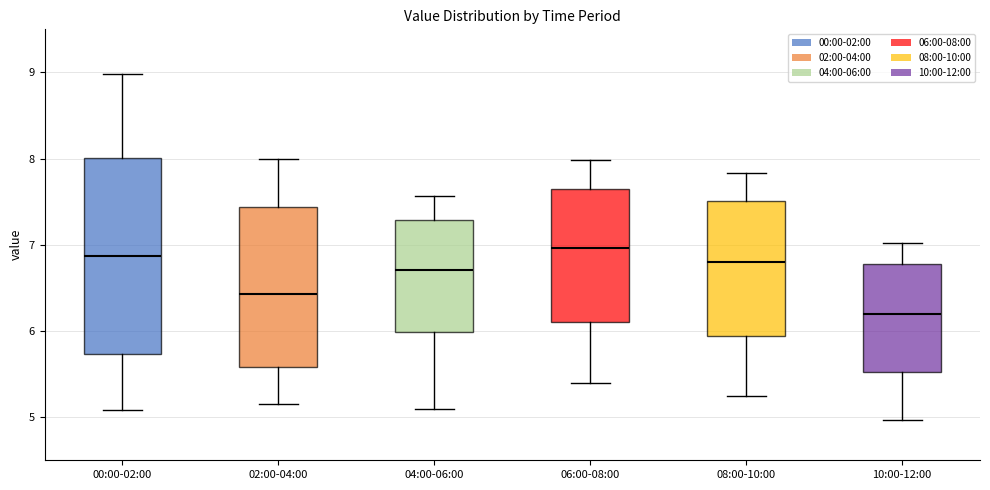

Where is the lower edge of the box for 02:00-04:00 on the y-axis? The values are not printed on the chart, so give them approximately, as read against the axis.

5.6